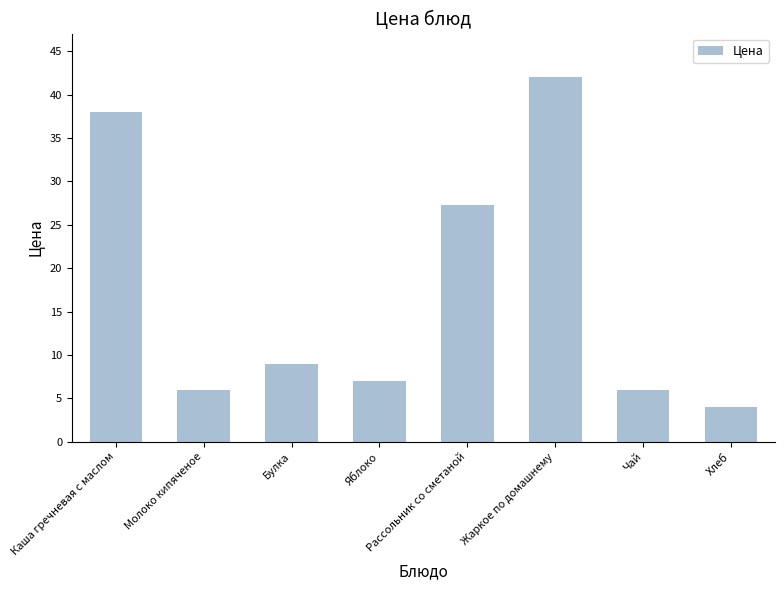

What is the greatest value displayed?

42.0